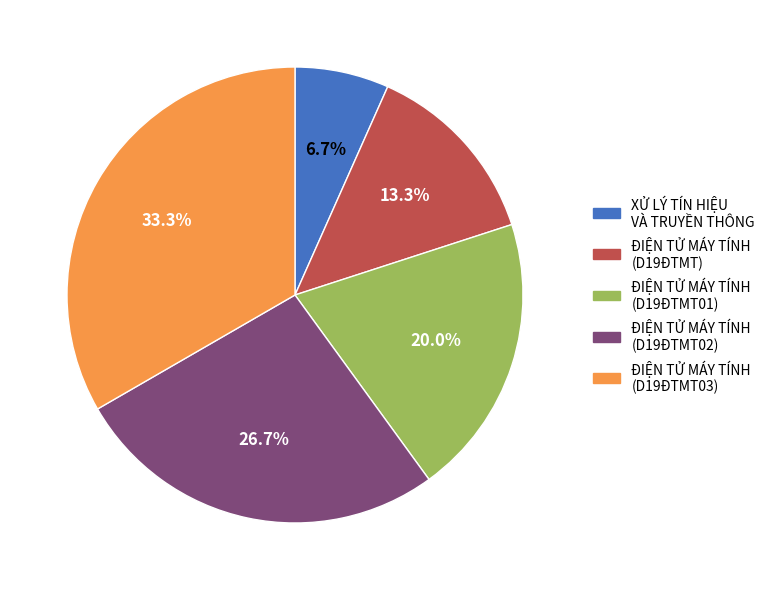

Approximately how many times larger is the value at XỬ LÝ TÍN HIỆU VÀ TRUYỀN THÔNG compared to ĐIỆN TỬ MÁY TÍNH (D19ĐTMT)?

0.5